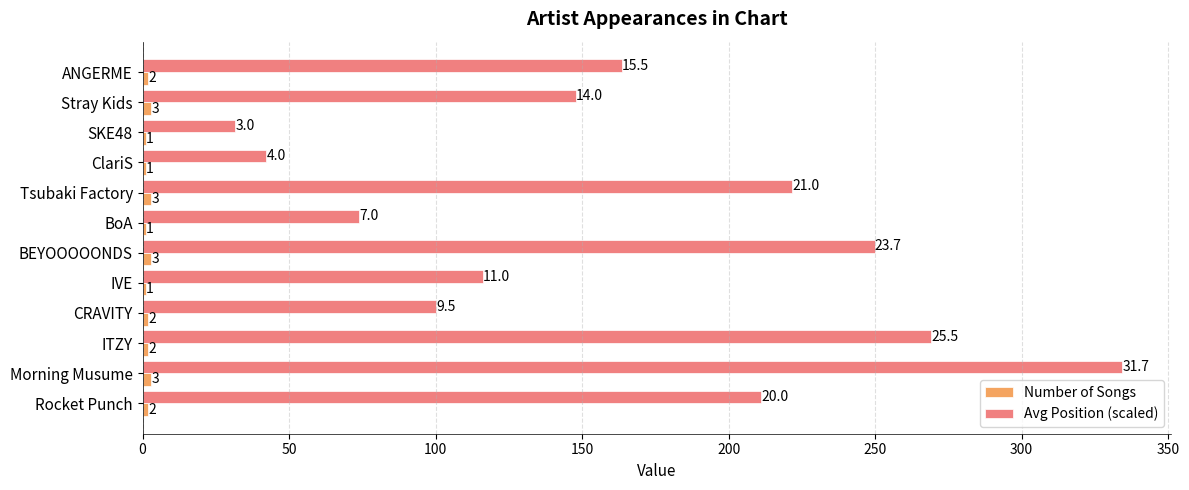

At which category does the chart reach its peak across all series?

Morning Musume